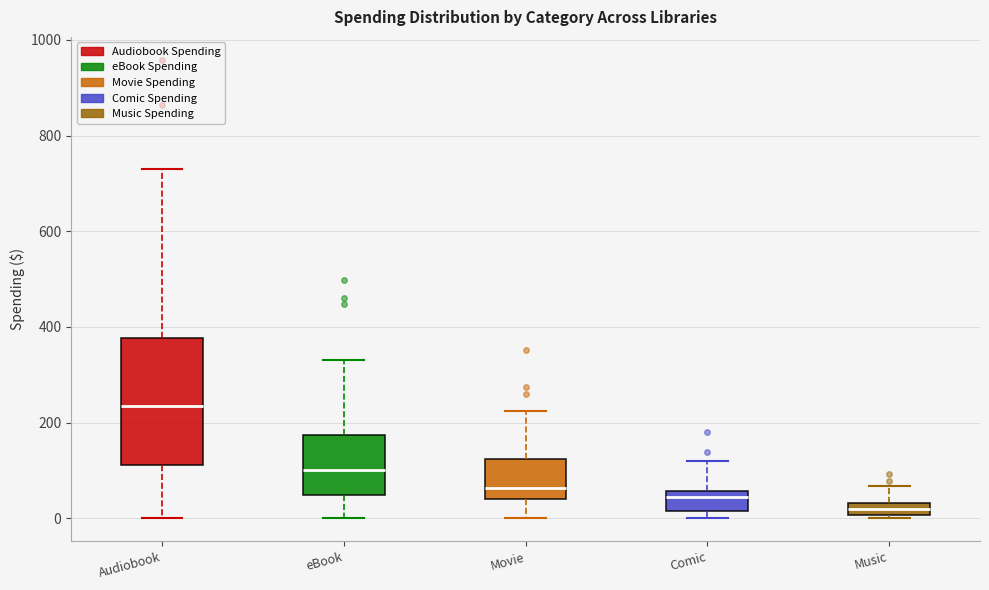

Which box is the tallest, from its lower edge to its upper edge?

Audiobook